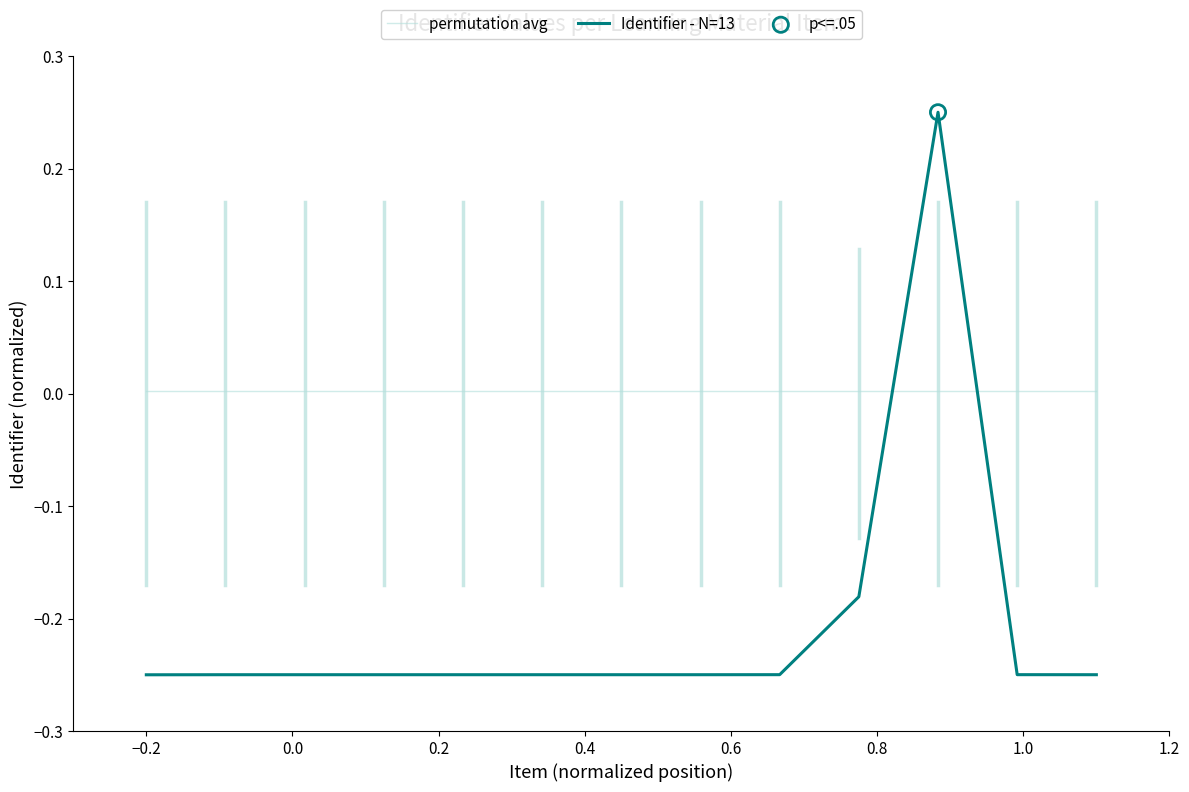

Which series ends up on top after the final intersection of Identifier - N=13 and permutation avg?

permutation avg